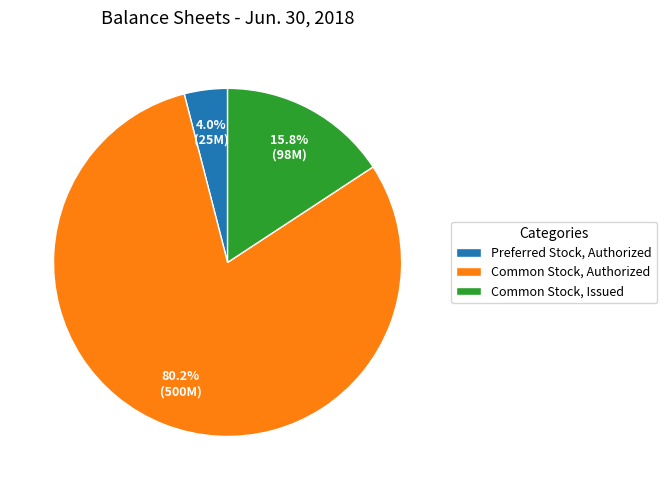

Does any single category account for the majority?

Yes